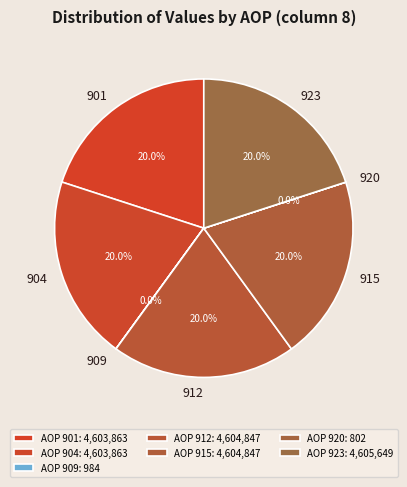

To the nearest percent, what is the difference between the largest and smallest slice percentages?

20%